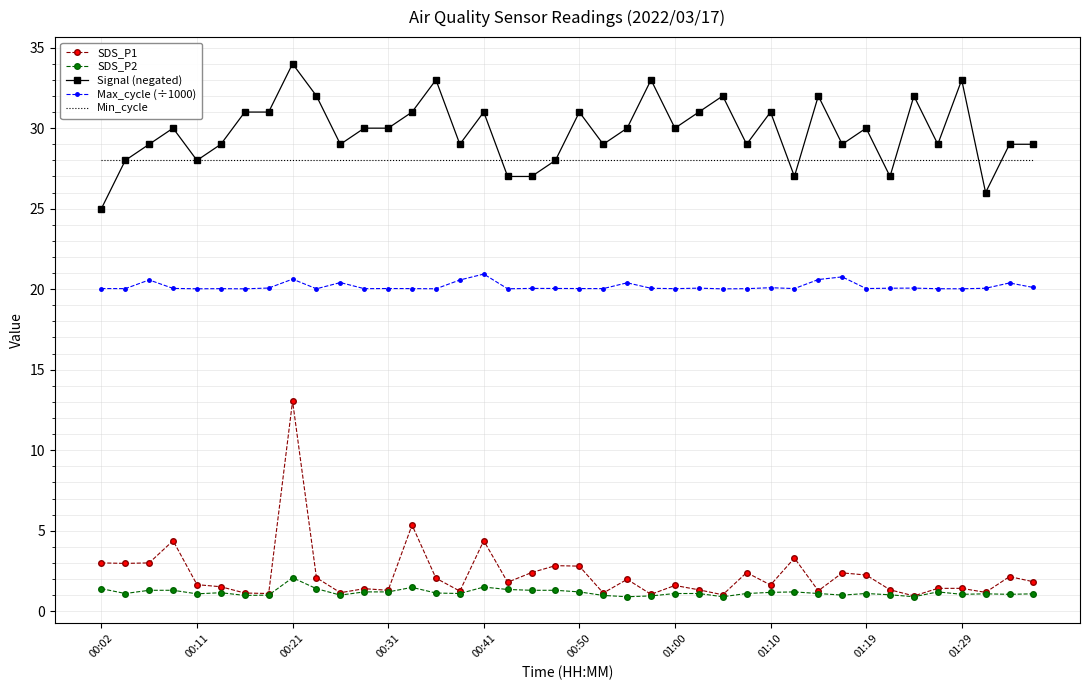

True or false: Signal (negated) and SDS_P2 cross at least once.

False